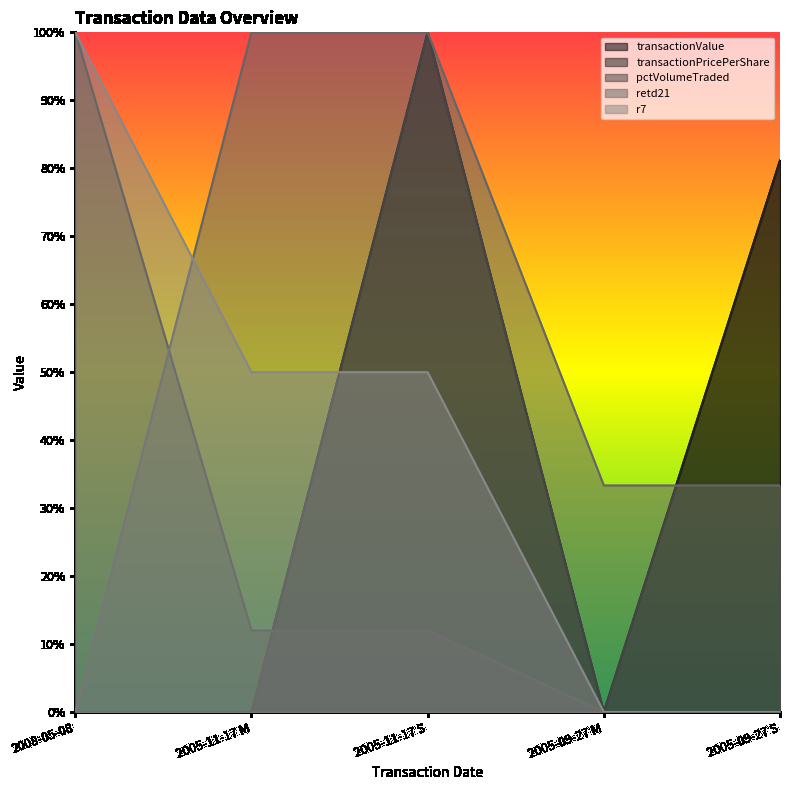

Count the retd21 values in the range 0 to 1.

5